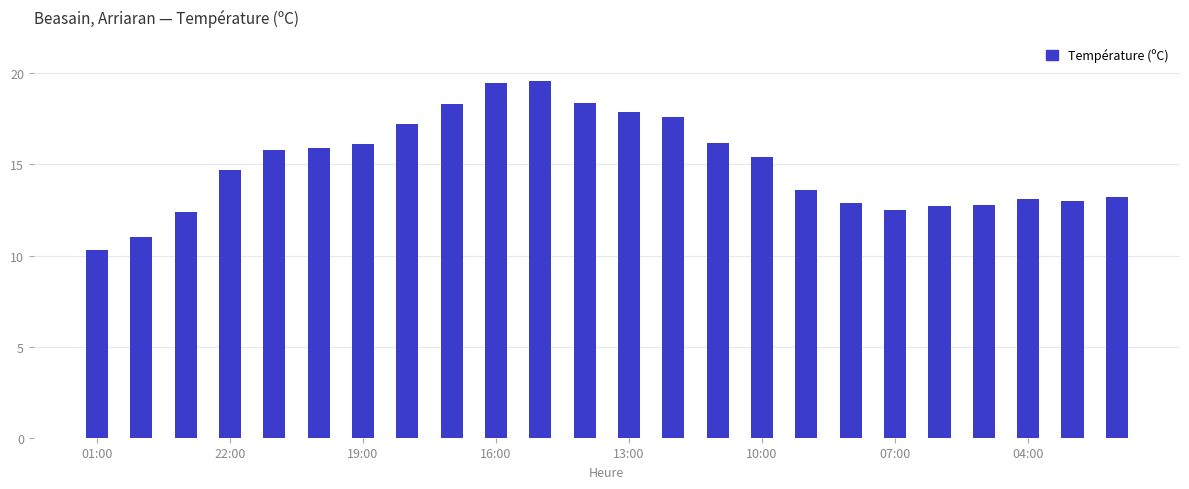

What is the value of the 18th bar from the left?

12.9